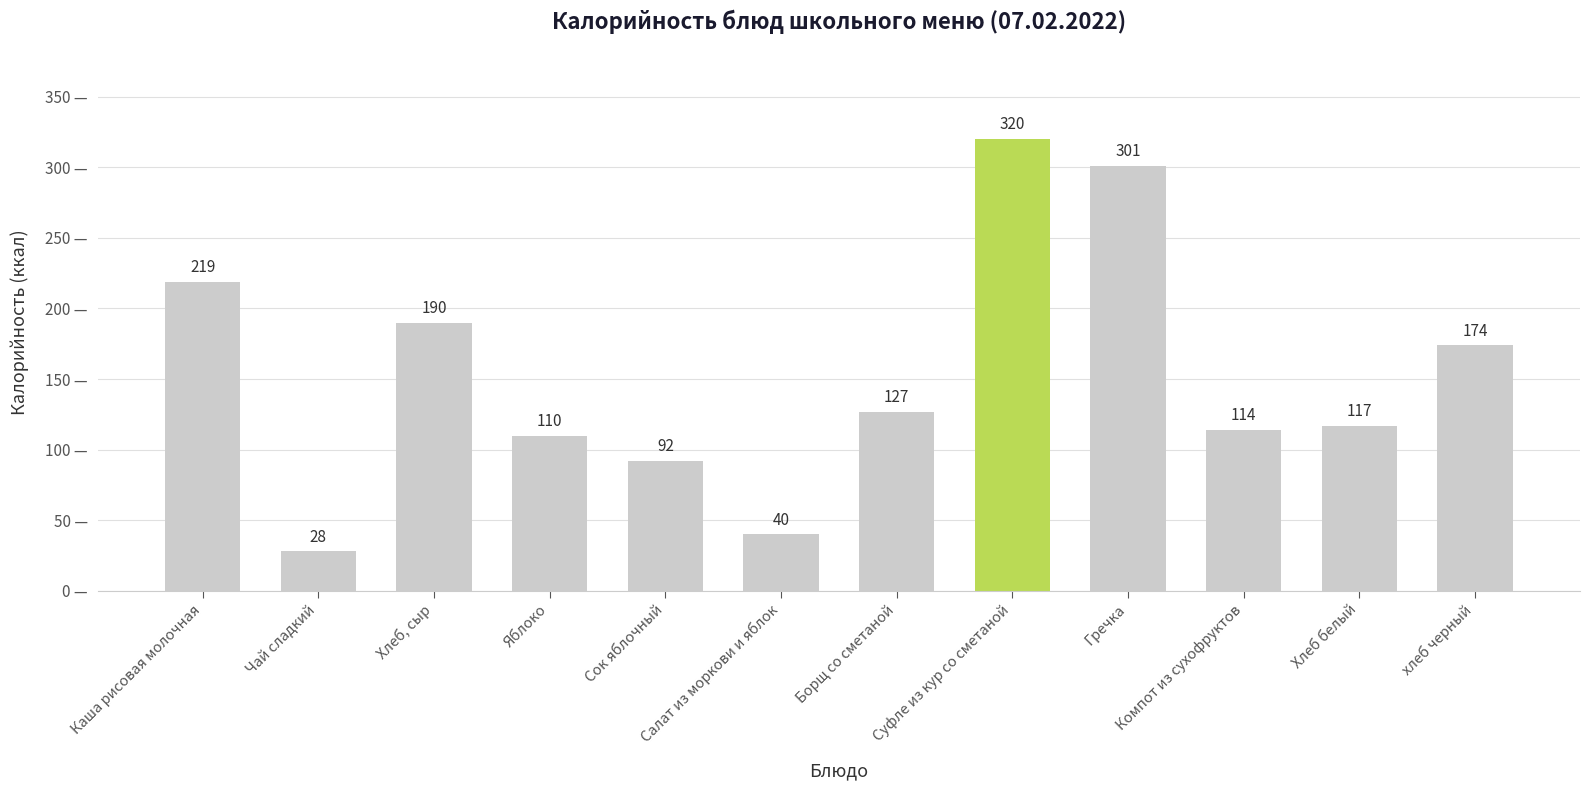

What is the change in value from Хлеб, сыр to Компот из сухофруктов?

-76